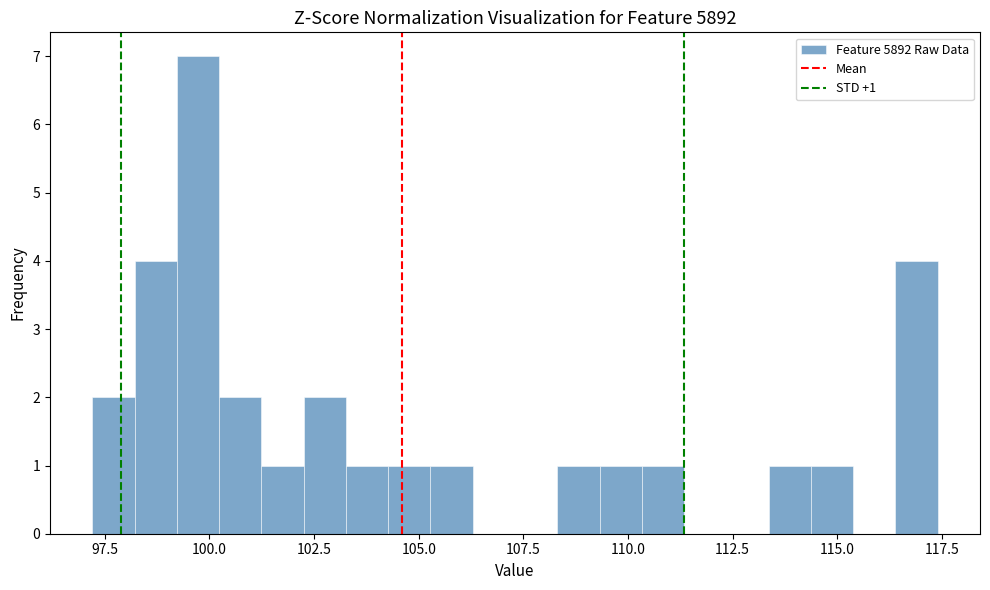

Read against the x-axis, roughly where is the centre of the tallest bar?

99.5